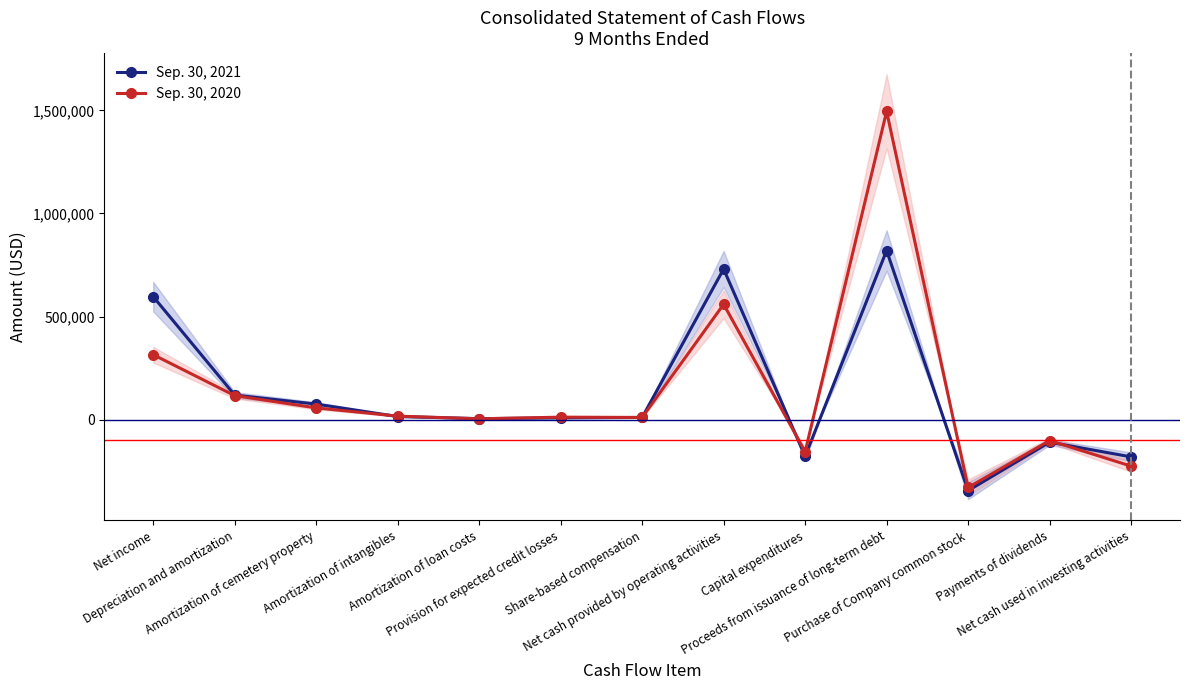

What is the total value across all series at Capital expenditures?

-333364